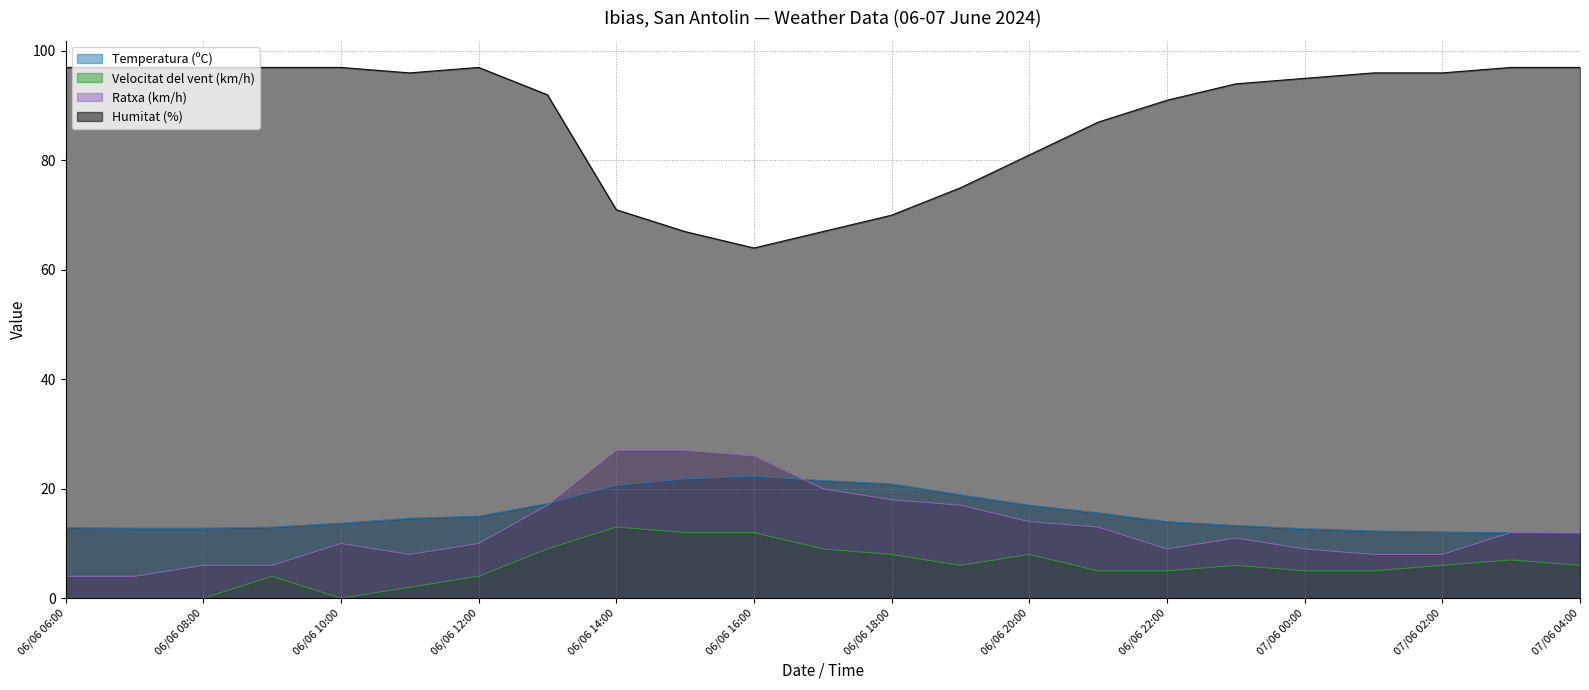

Where is the first local maximum for Temperatura (ºC)?

06/06 16:00